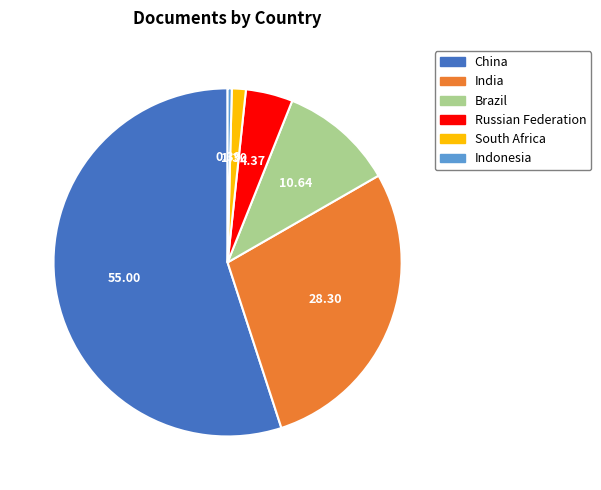

Count the number of slices in the pie.

6